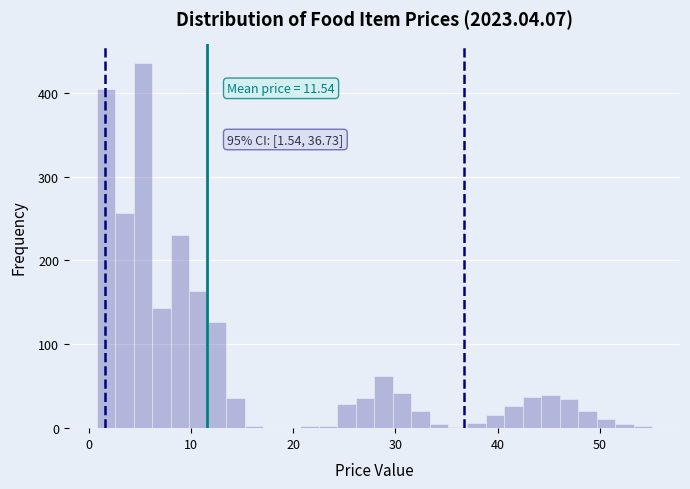

Read against the x-axis, roughly where is the centre of the tallest bar?

5